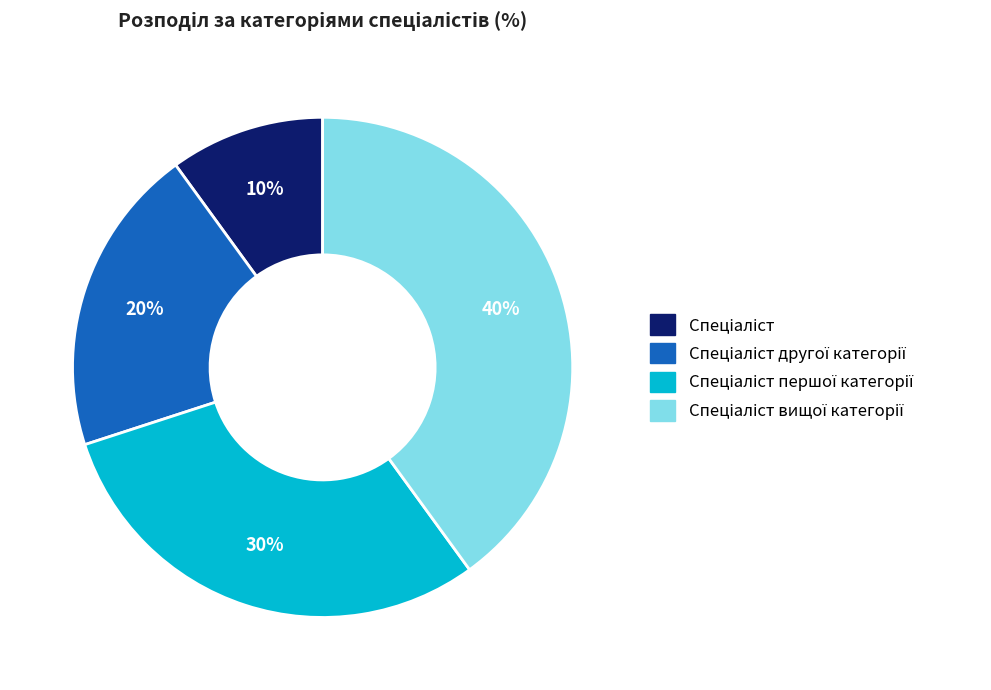

Is there a majority slice in this chart?

No